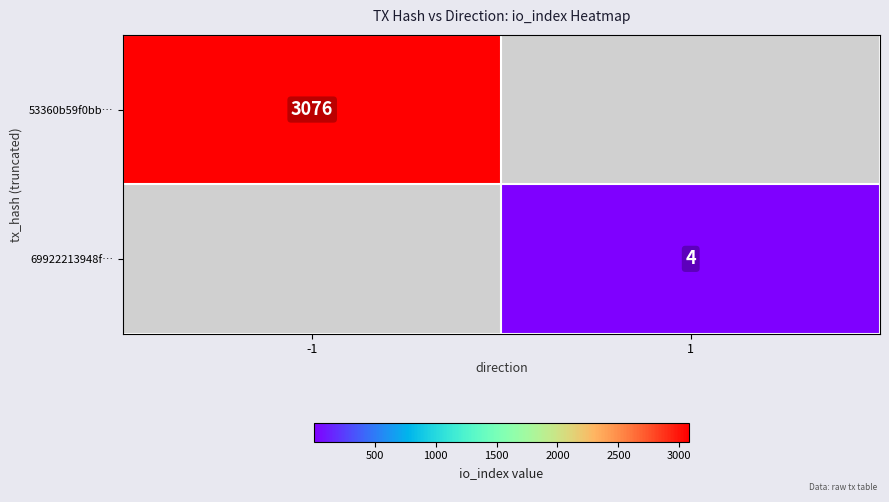

At which category does the chart reach its peak across all series?

-1